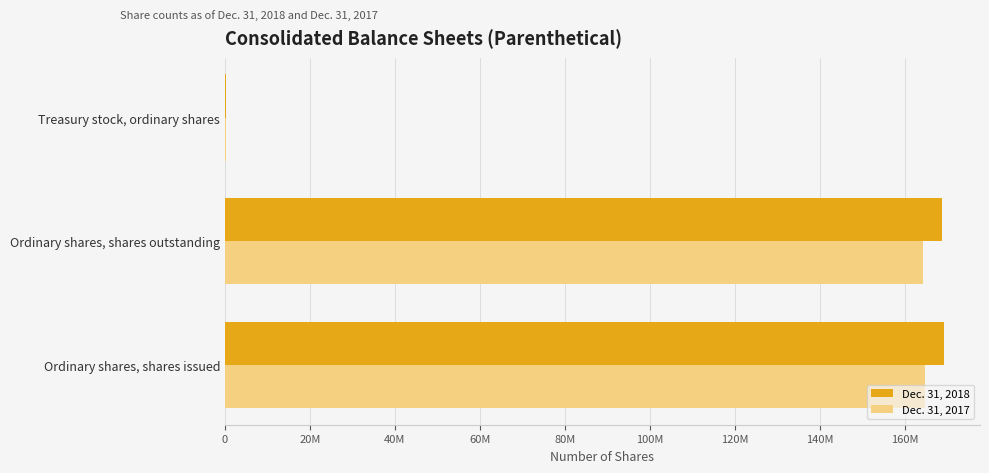

What is the value of the Dec. 31, 2018 bar at the 2nd from the left?

168860154